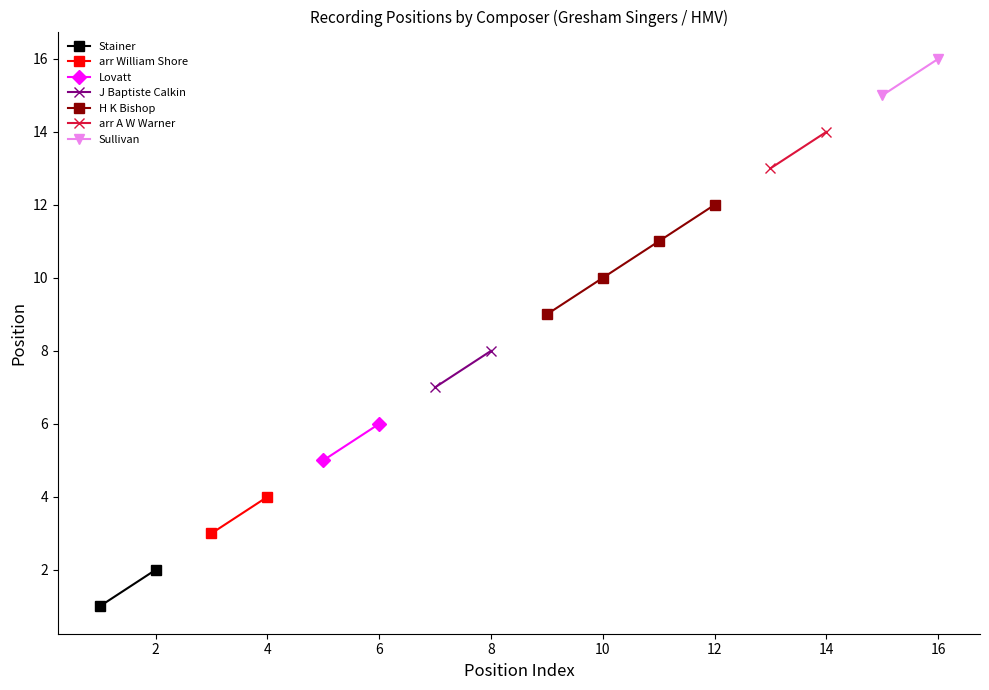

Rank the categories by value from lowest to highest.

1, 2, 3, 4, 5, 6, 7, 8, 9, 10, 11, 12, 13, 14, 15, 16